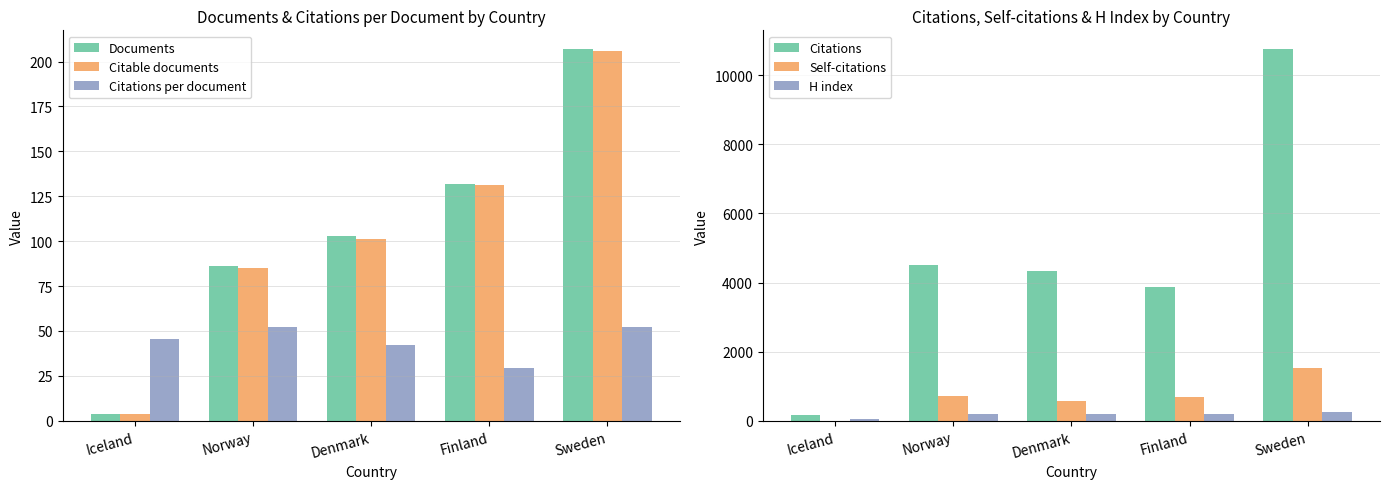

What is the average value of the Documents series?

106.4